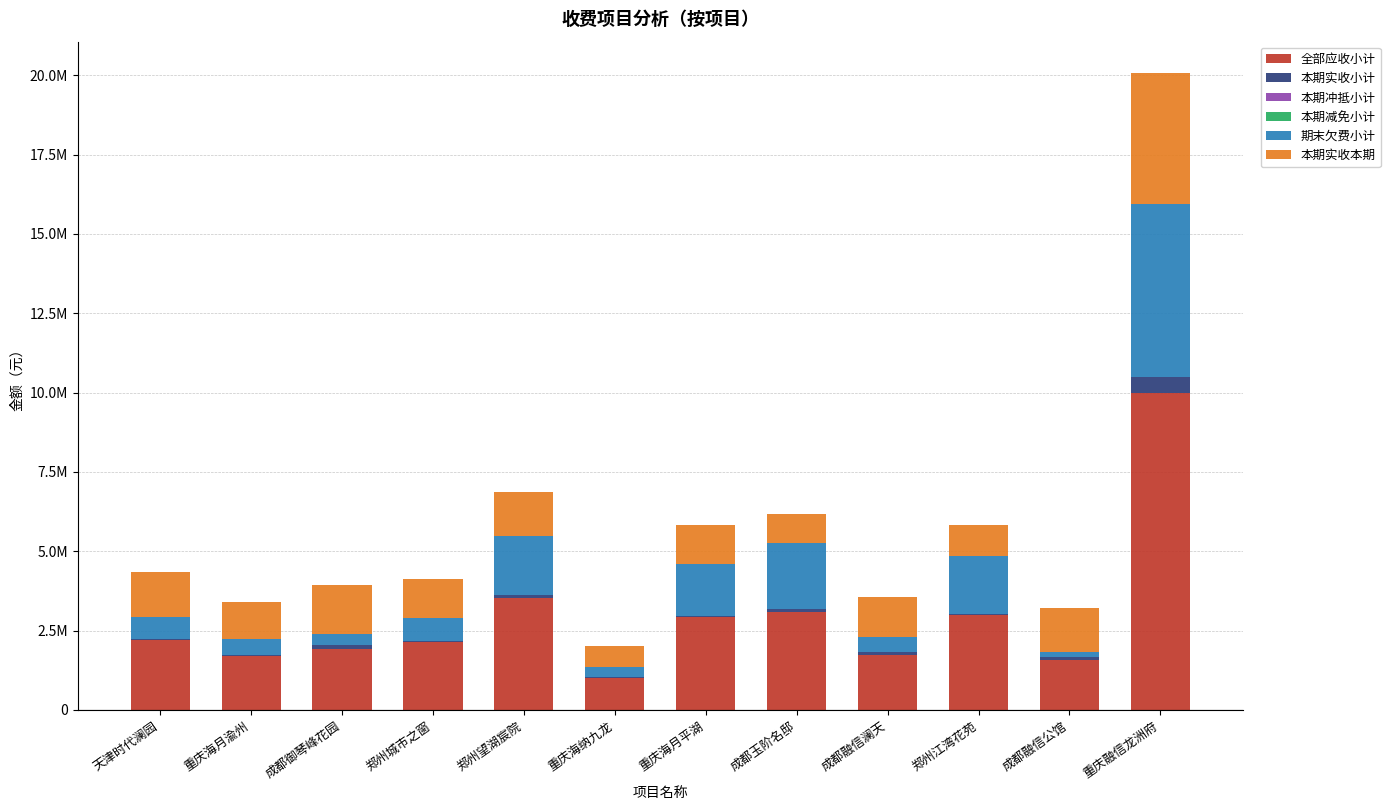

Are the bars horizontal?

No